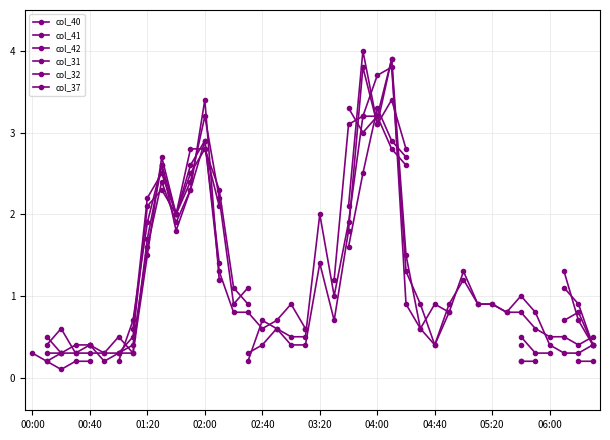

What is the label of the 39th point from the right?

00:40